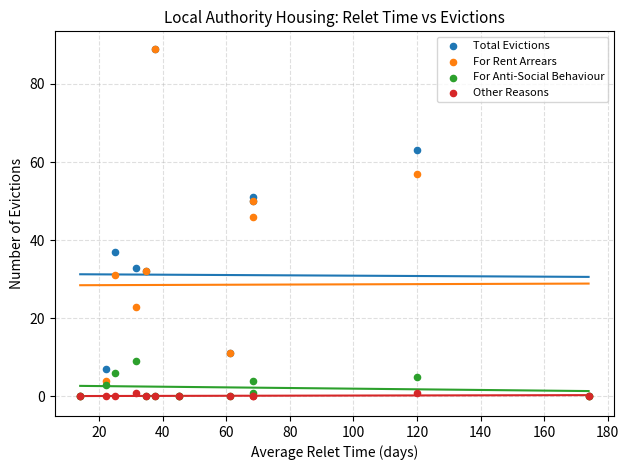

Across all series, what Y value is closest to 44?

46